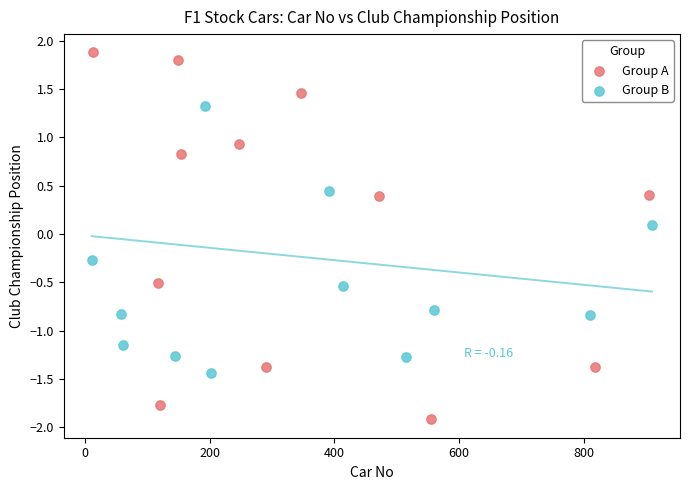

Which series contains the highest Y value?

Group A